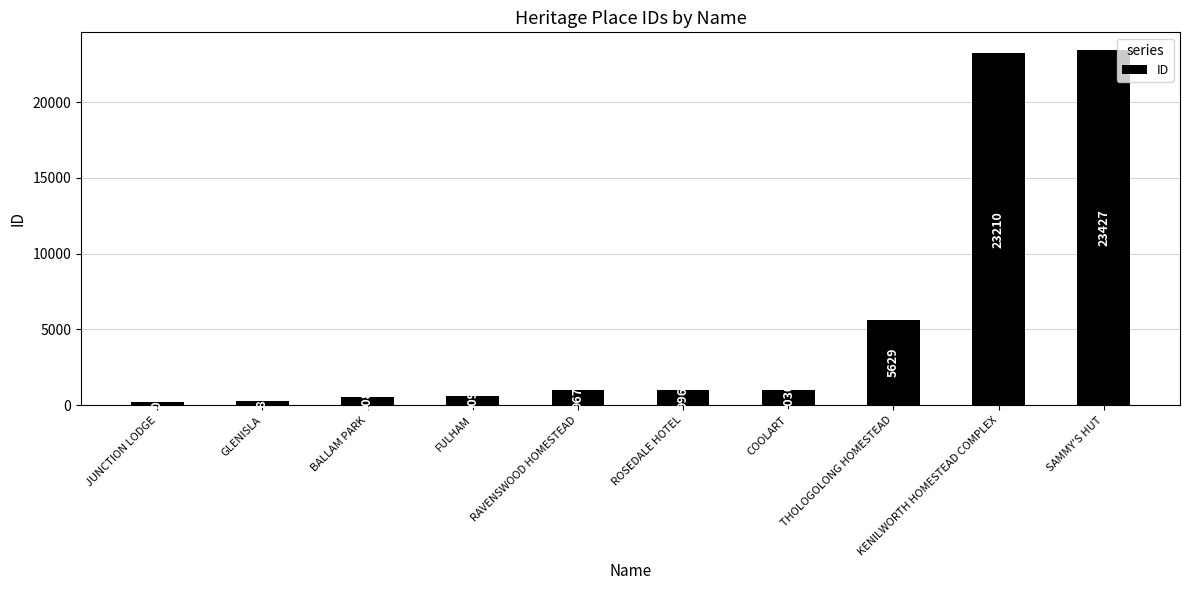

What is the ratio of the value at ROSEDALE HOTEL to the value at RAVENSWOOD HOMESTEAD?

1.0